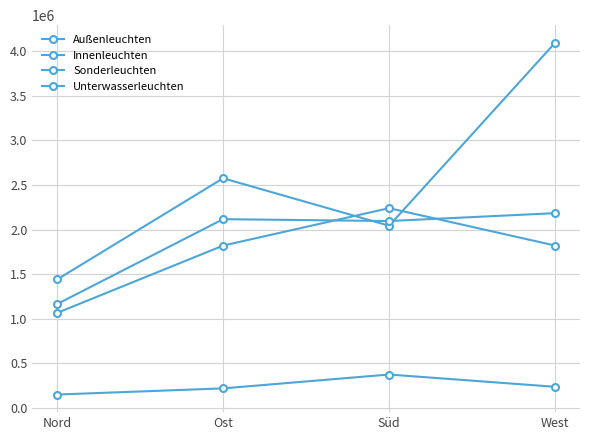

Where do Innenleuchten and Sonderleuchten first cross each other?

Ost and Süd